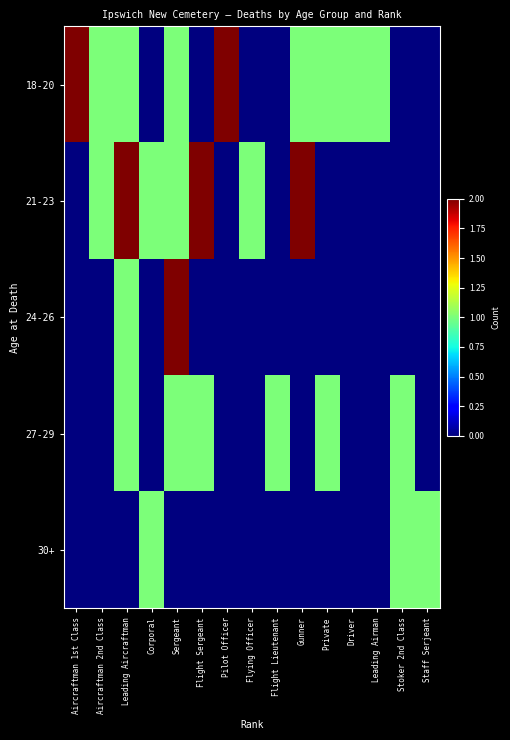

Reading left to right, list all the values displayed in this chart.

18-20: Aircraftman 1st Class=2	Aircraftman 2nd Class=1	Leading Aircraftman=1	Corporal=0	Sergeant=1	Flight Sergeant=0	Pilot Officer=2	Flying Officer=0	Flight Lieutenant=0	Gunner=1	Private=1	Driver=1	Leading Airman=1	Stoker 2nd Class=0	Staff Serjeant=0
21-23: Aircraftman 1st Class=0	Aircraftman 2nd Class=1	Leading Aircraftman=2	Corporal=1	Sergeant=1	Flight Sergeant=2	Pilot Officer=0	Flying Officer=1	Flight Lieutenant=0	Gunner=2	Private=0	Driver=0	Leading Airman=0	Stoker 2nd Class=0	Staff Serjeant=0
24-26: Aircraftman 1st Class=0	Aircraftman 2nd Class=0	Leading Aircraftman=1	Corporal=0	Sergeant=2	Flight Sergeant=0	Pilot Officer=0	Flying Officer=0	Flight Lieutenant=0	Gunner=0	Private=0	Driver=0	Leading Airman=0	Stoker 2nd Class=0	Staff Serjeant=0
27-29: Aircraftman 1st Class=0	Aircraftman 2nd Class=0	Leading Aircraftman=1	Corporal=0	Sergeant=1	Flight Sergeant=1	Pilot Officer=0	Flying Officer=0	Flight Lieutenant=1	Gunner=0	Private=1	Driver=0	Leading Airman=0	Stoker 2nd Class=1	Staff Serjeant=0
30+: Aircraftman 1st Class=0	Aircraftman 2nd Class=0	Leading Aircraftman=0	Corporal=1	Sergeant=0	Flight Sergeant=0	Pilot Officer=0	Flying Officer=0	Flight Lieutenant=0	Gunner=0	Private=0	Driver=0	Leading Airman=0	Stoker 2nd Class=1	Staff Serjeant=1